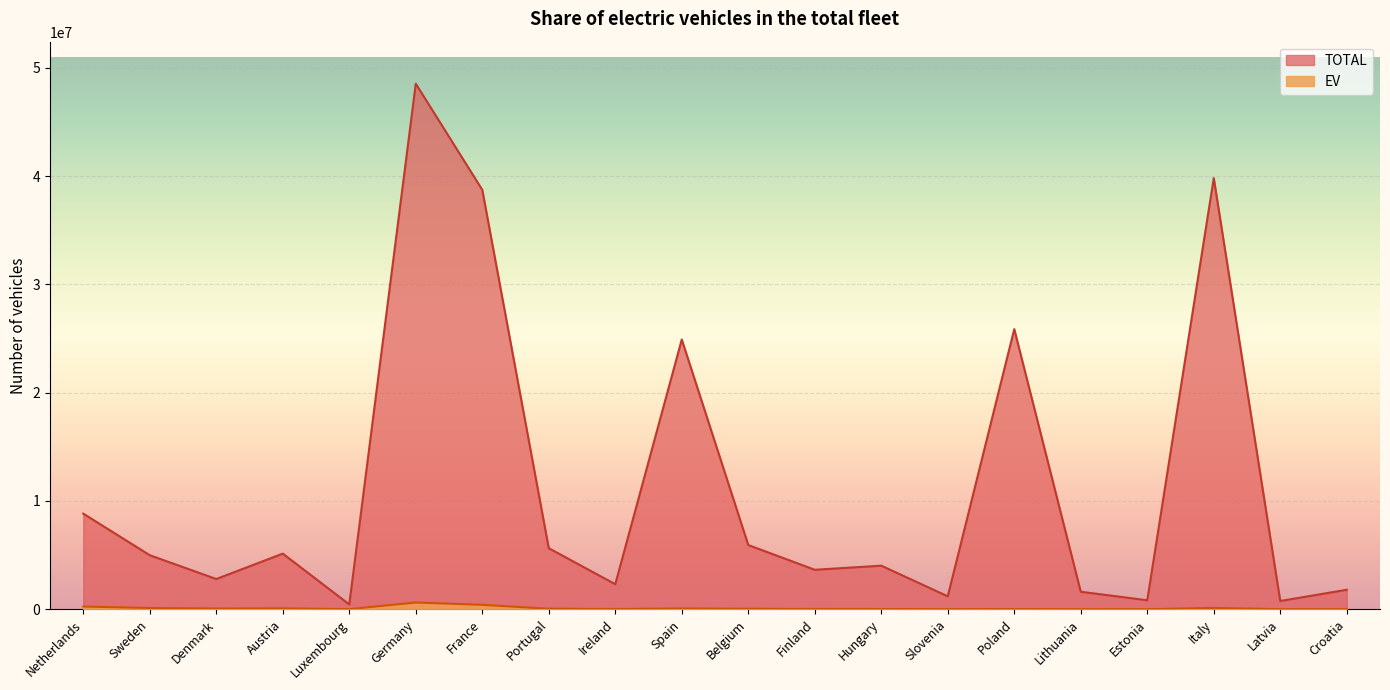

What value does the TOTAL series have at Latvia, to the nearest 100?

758700